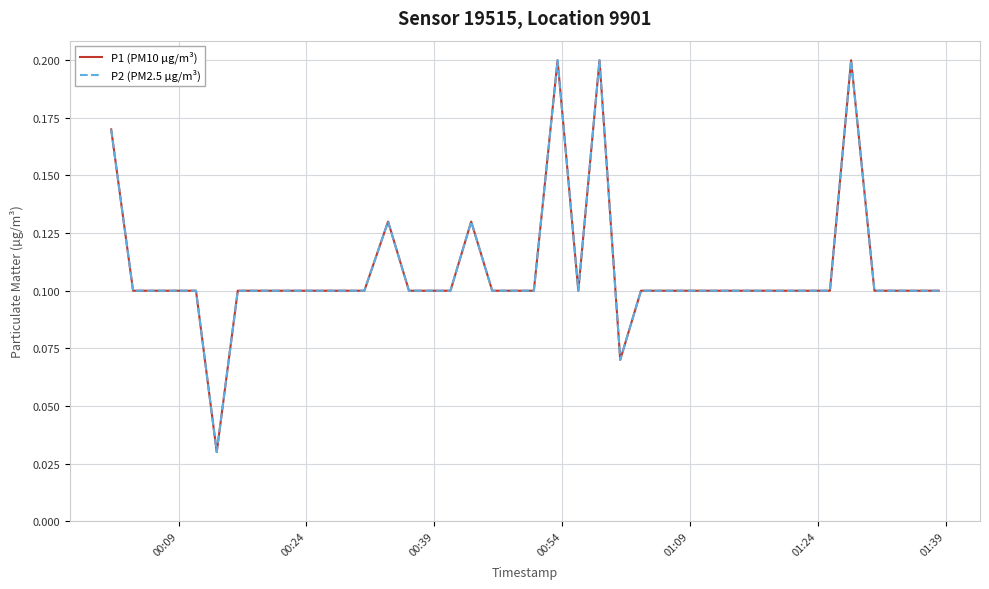

In P1 (PM10 µg/m³), how many points are lower than both neighbors (excluding endpoints)?

3